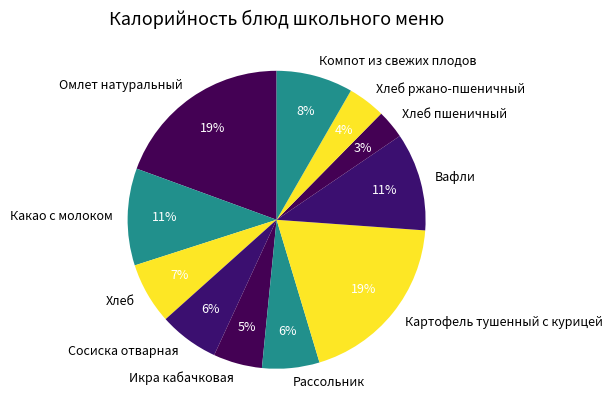

Is it true that Хлеб пшеничный is 3% of the pie?

True